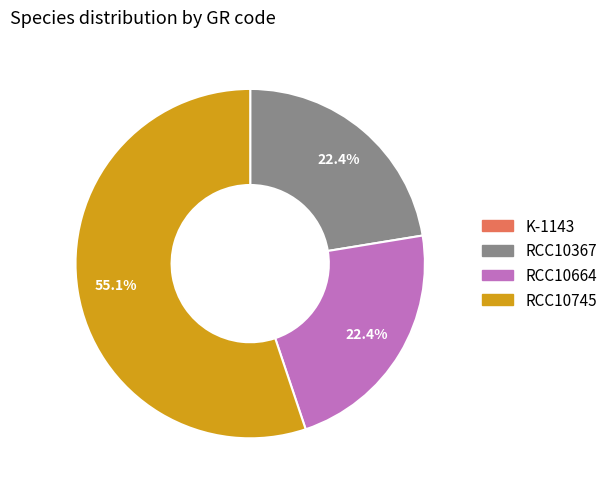

Approximately how many times larger is the value at RCC10367 compared to RCC10664?

1.0